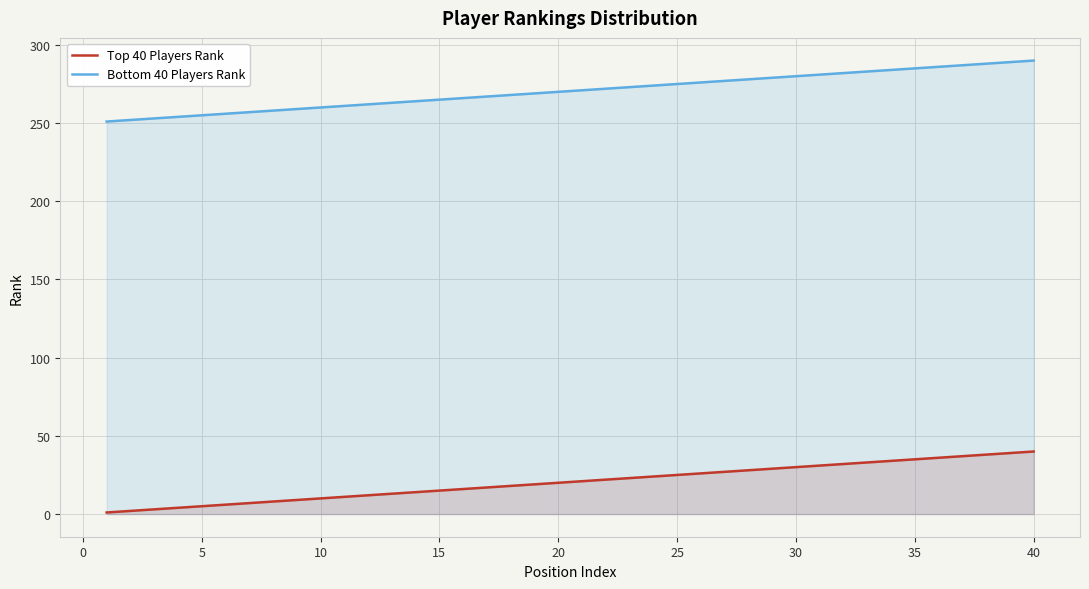

True or false: Top 40 Players Rank and Bottom 40 Players Rank intersect in this chart.

False